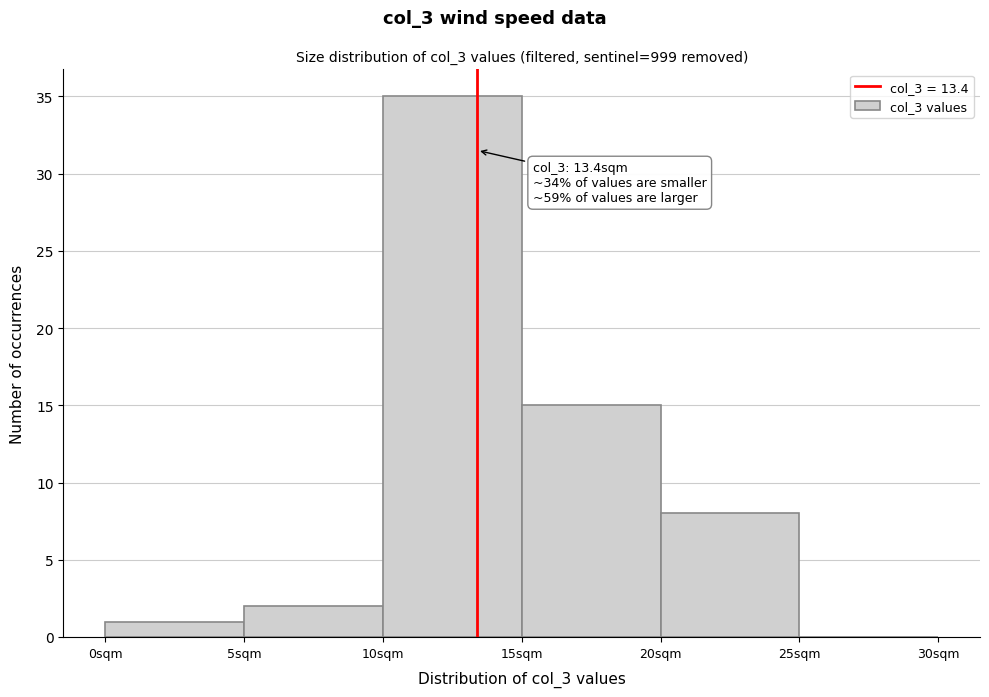

Over which range of the x-axis is the bar tallest?

10 to 15